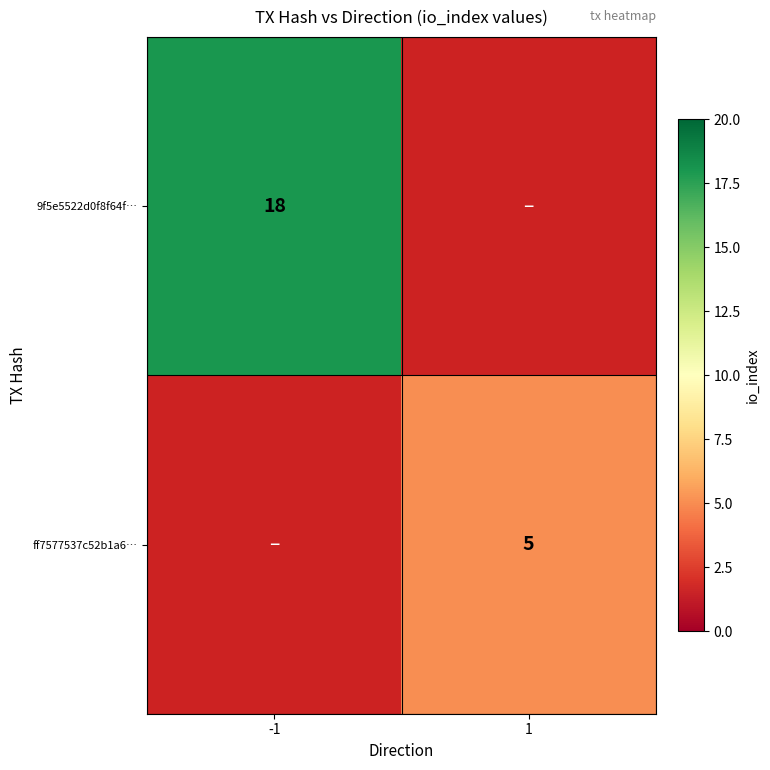

True or false: 9f5e5522d0f8f64f… has a value of 18 at -1.

True